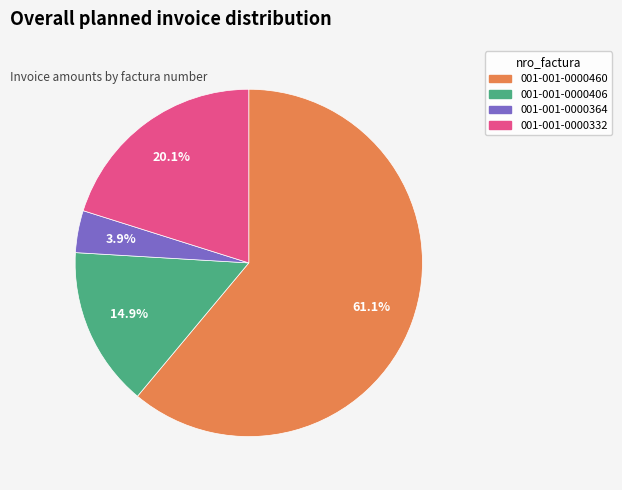

To the nearest percent, what is the average slice percentage?

25%